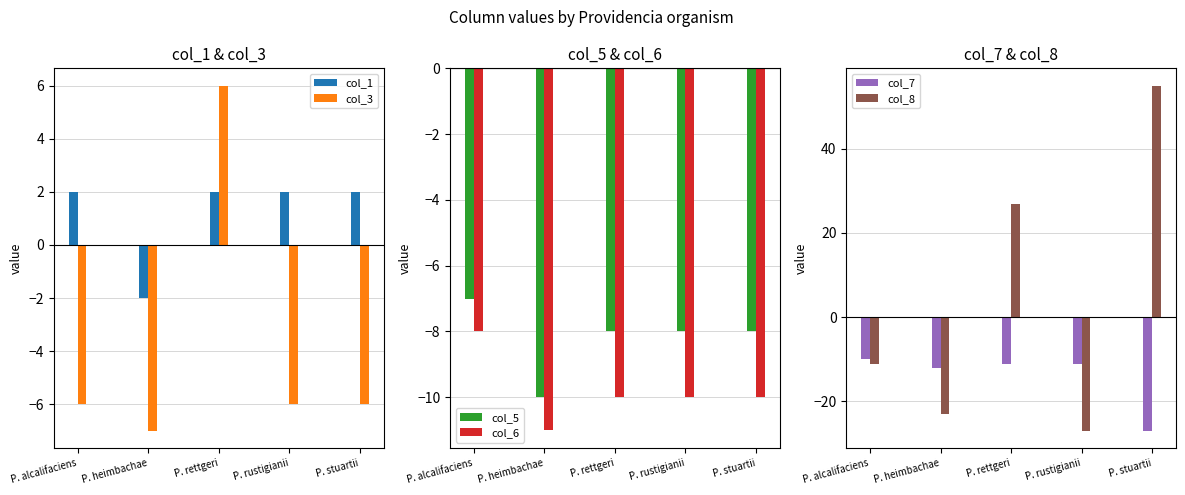

Does the chart contain stacked bars?

No